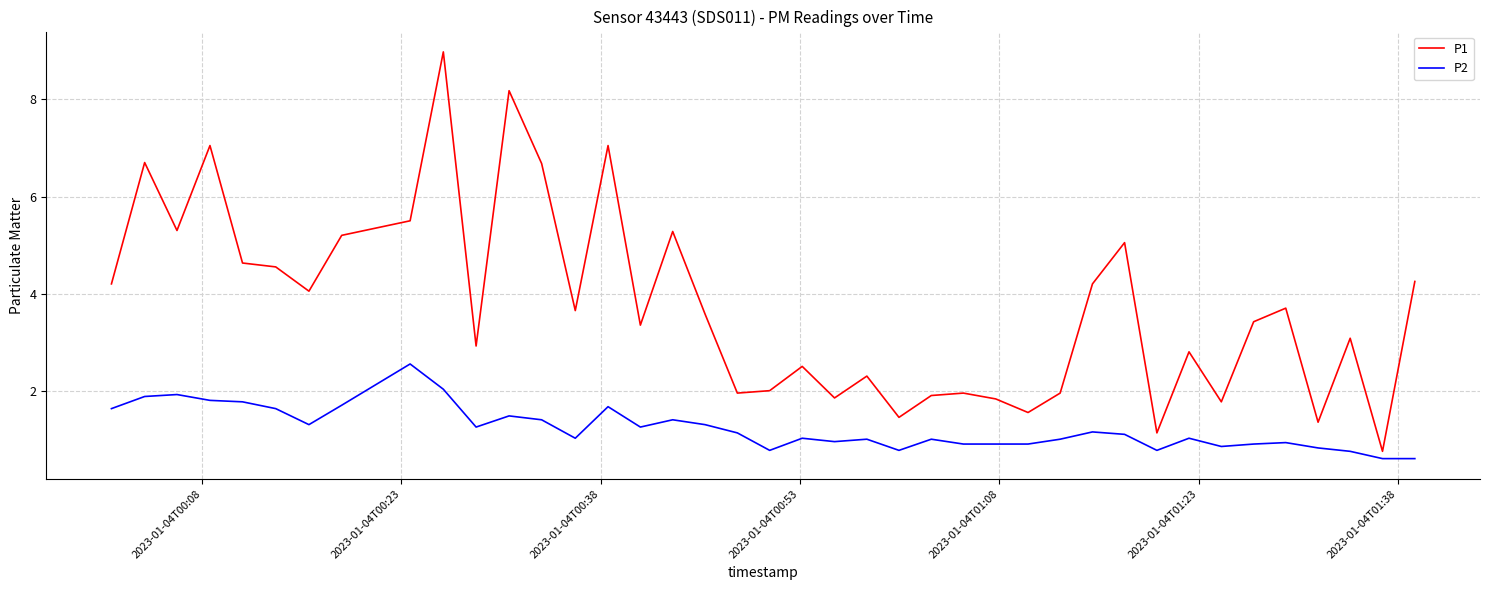

How many series are shown in this chart?

2